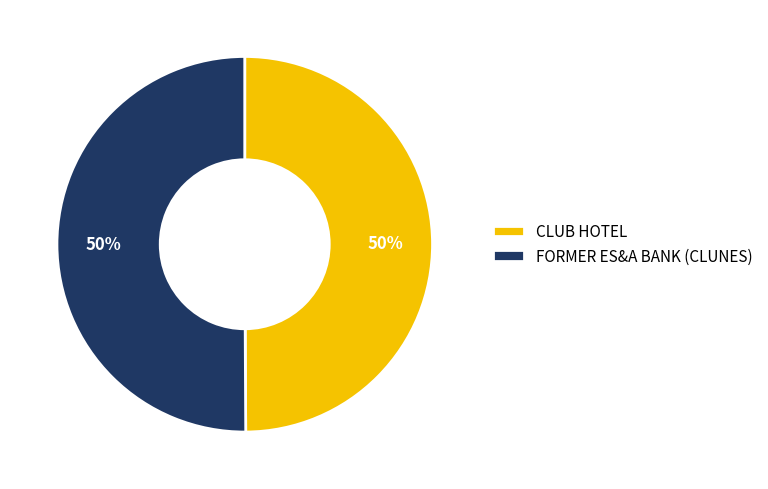

To the nearest percent, what portion does FORMER ES&A BANK (CLUNES) represent?

50%